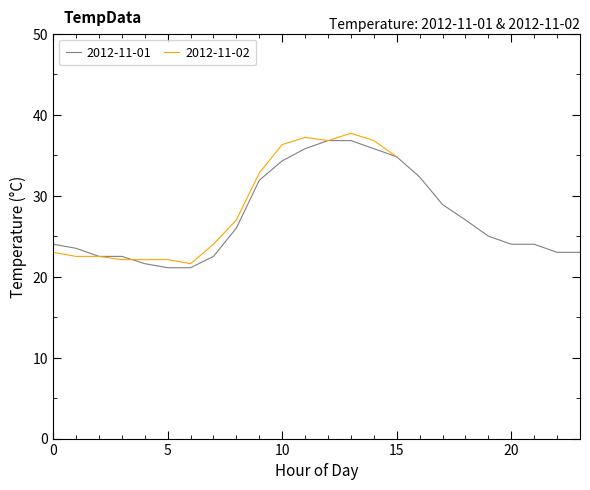

Where is the data nearest to the value 28?

17:00